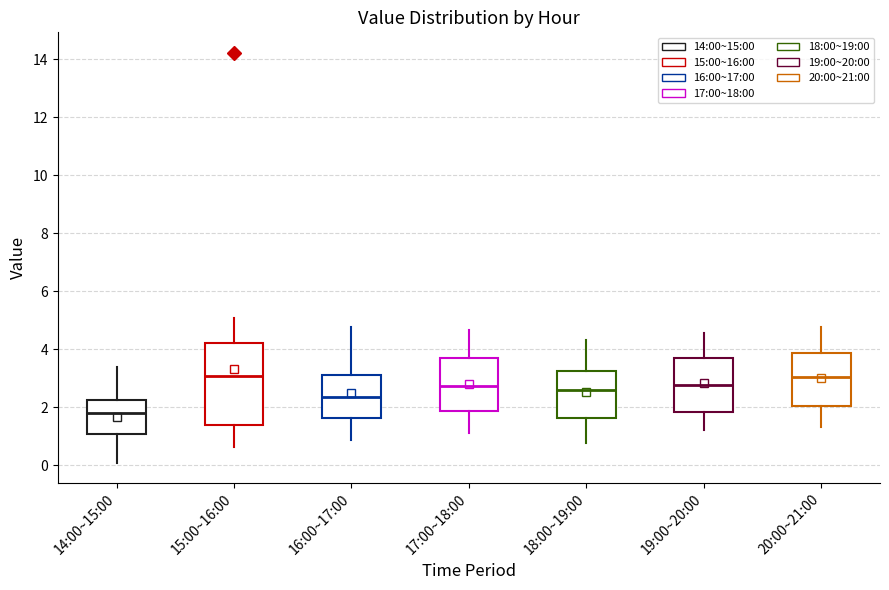

Which box has the lowest median line?

14:00~15:00